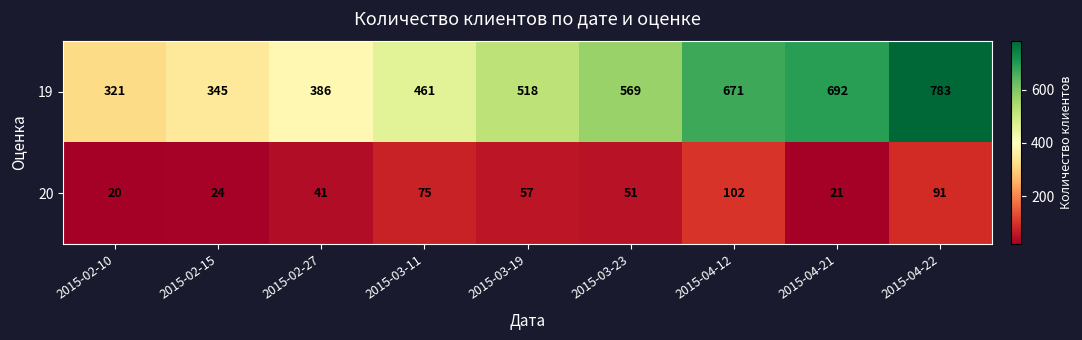

True or false: 19 has a value of 1406 at 2015-04-22.

False